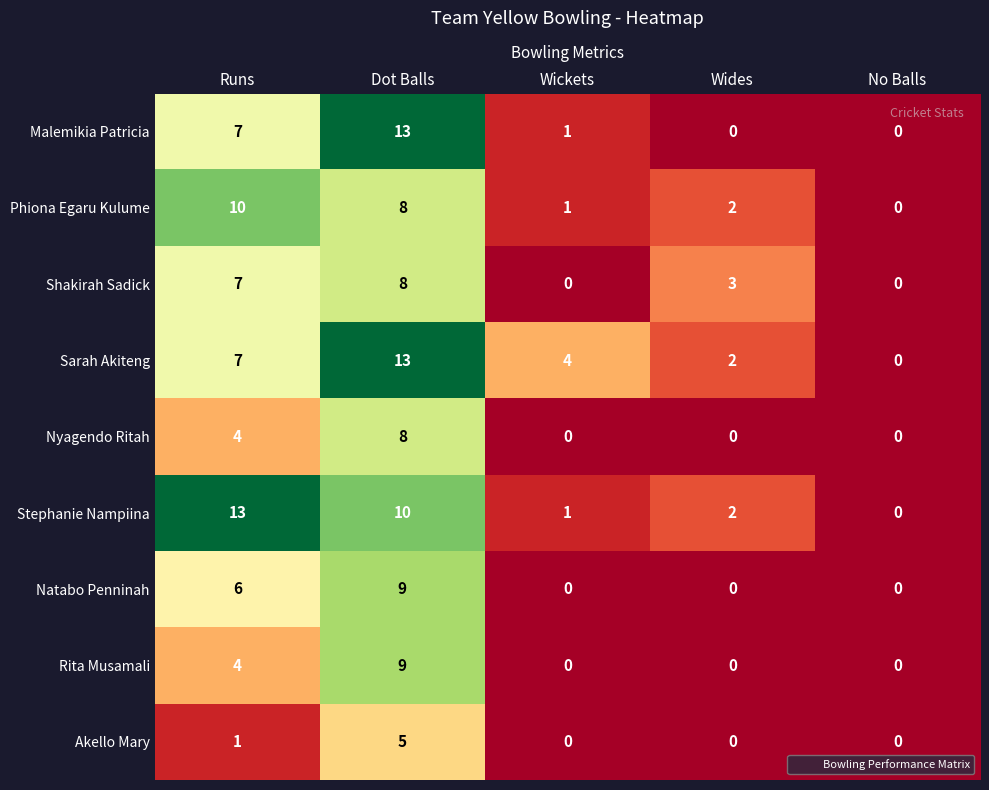

What is the difference between the Rita Musamali values at Wides and Dot Balls?

9